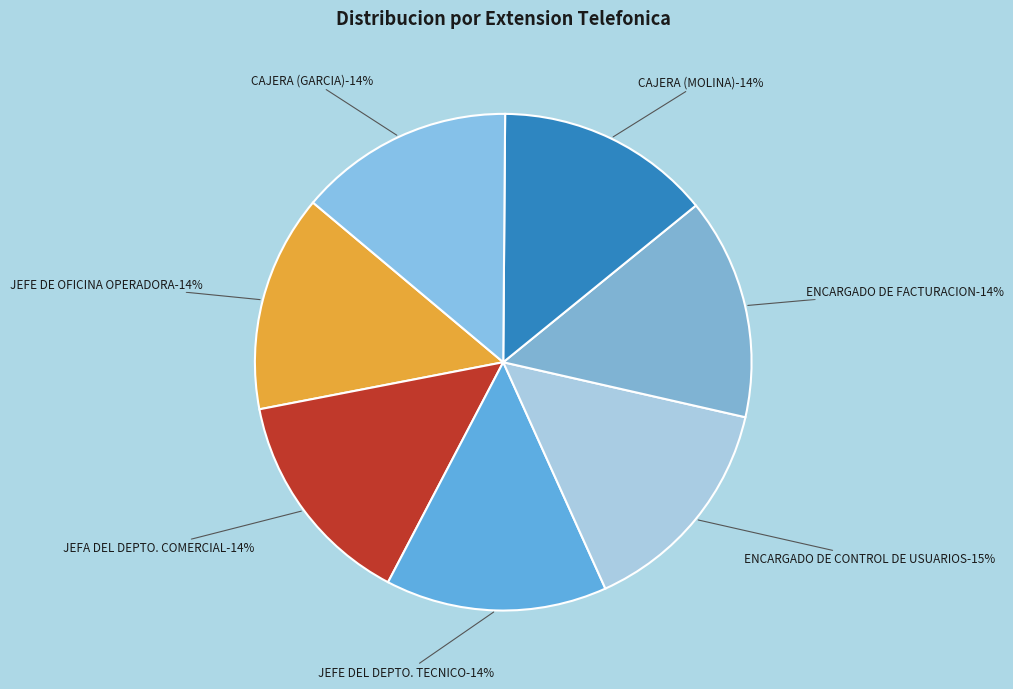

What is the total percentage of CAJERA (GARCIA) and JEFE DE OFICINA OPERADORA?

28.2%